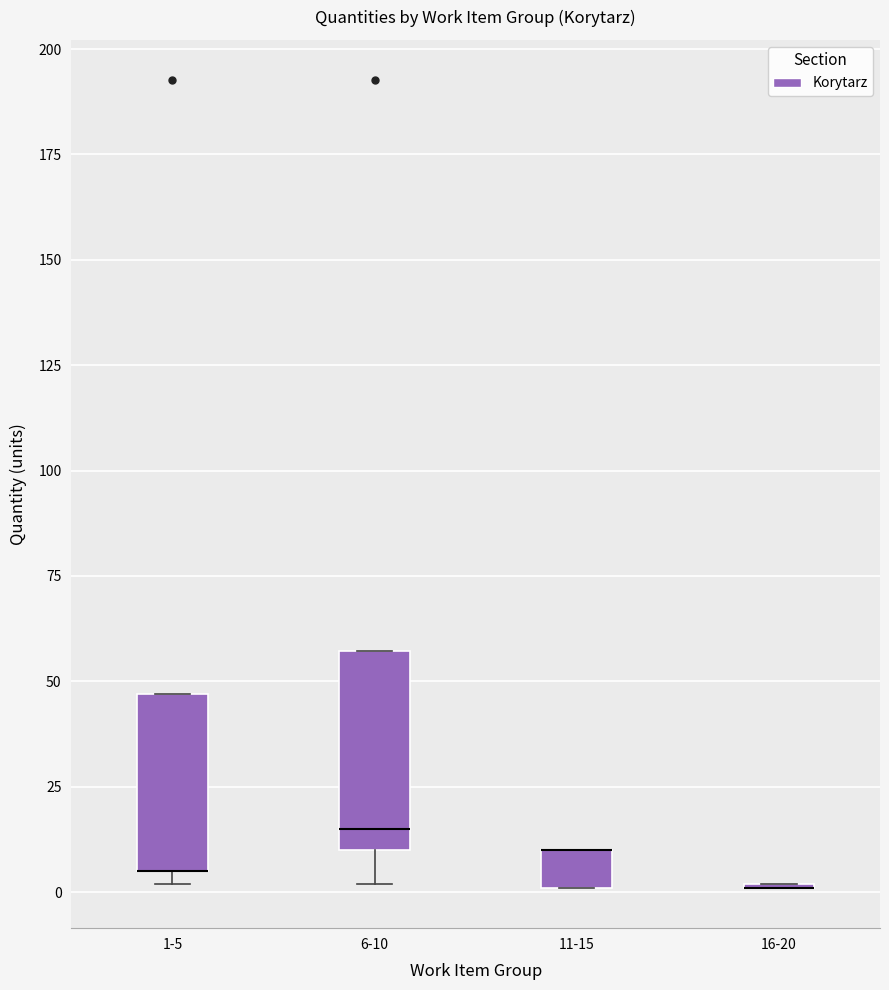

Comparing the boxes themselves (not the whiskers), which one is the tallest?

6-10